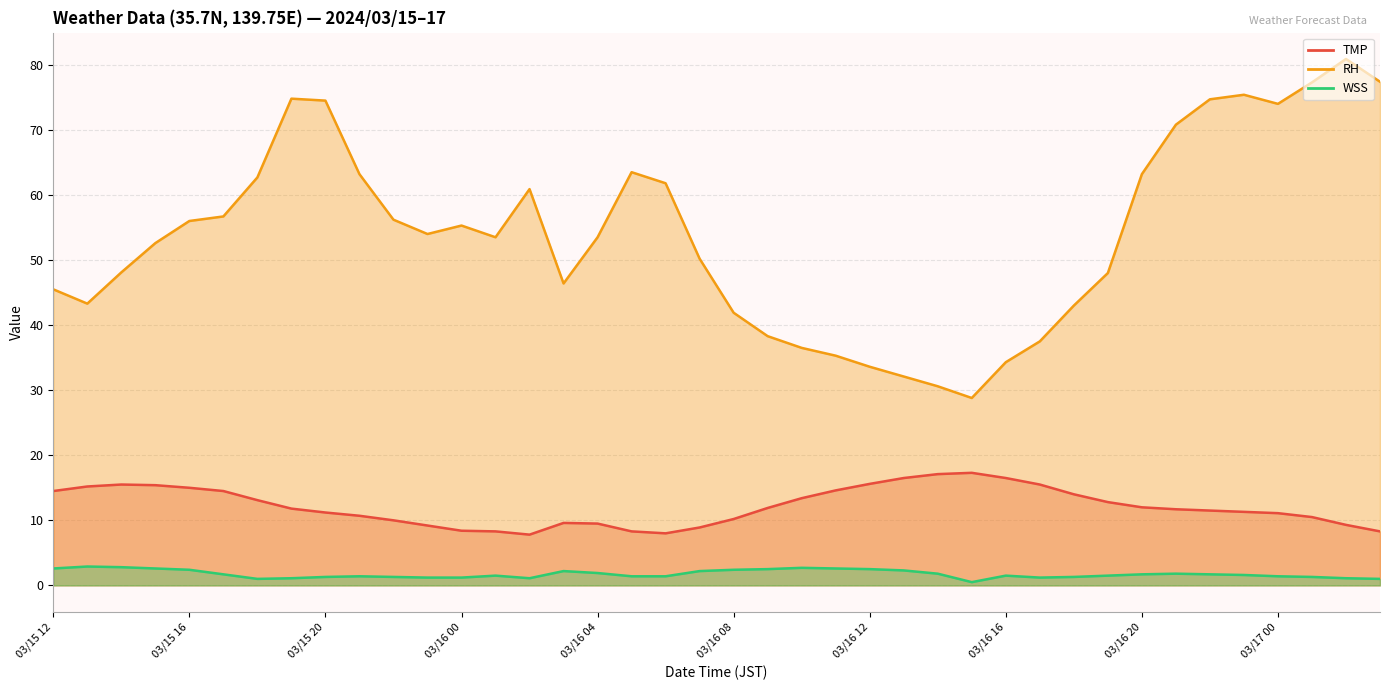

Is it true that TMP equals 11.1 at 03/17 00?

True